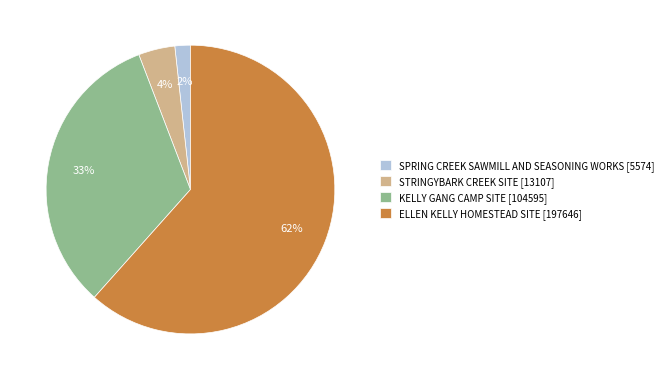

Is it true that SPRING CREEK SAWMILL AND SEASONING WORKS is 11% of the pie?

False